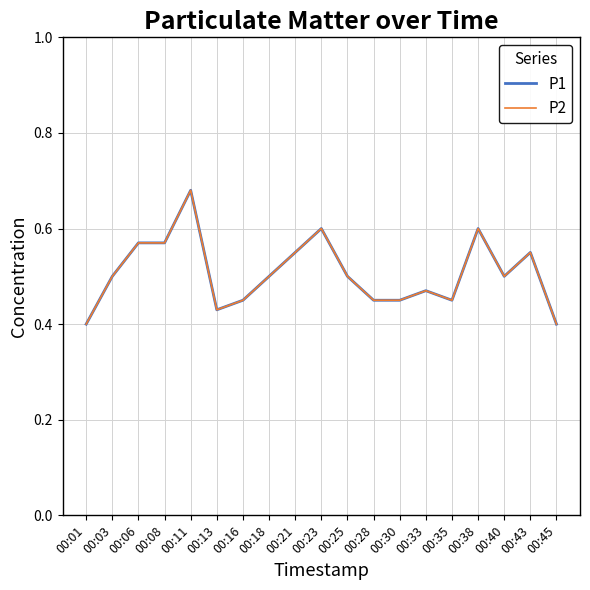

At which category does P1 reach its first local peak?

00:11